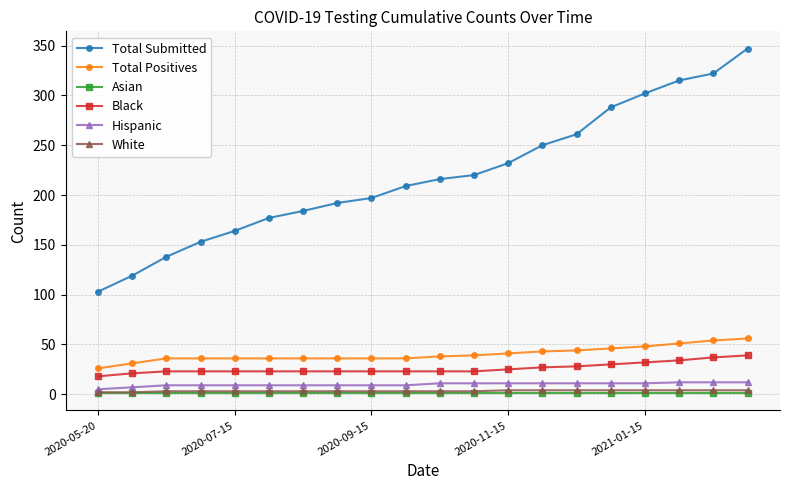

What is the greatest value displayed?

347